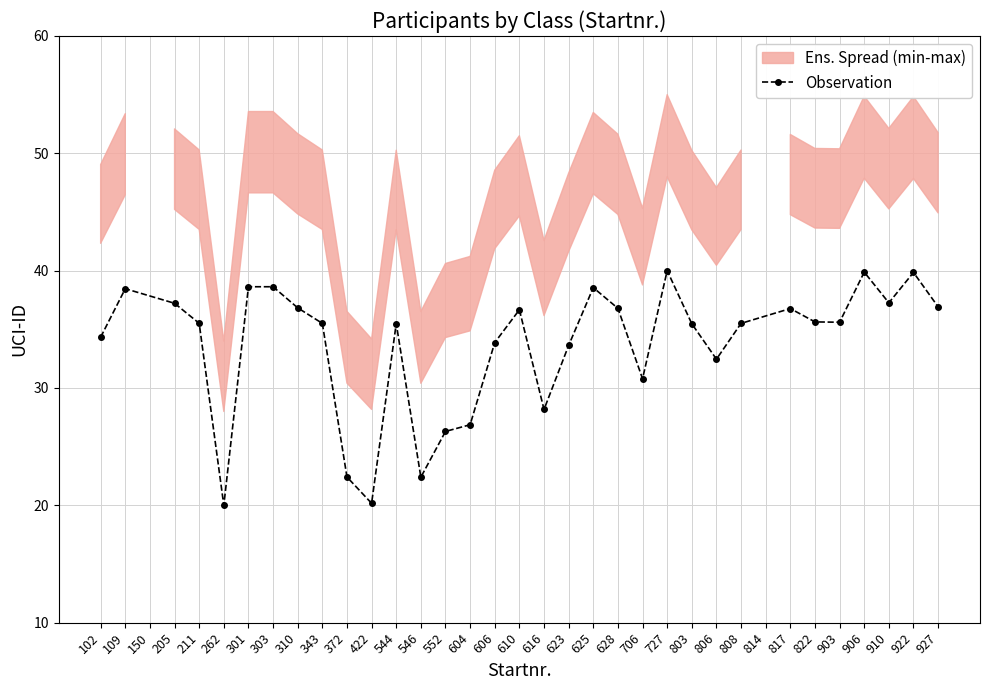

What is the value of the 31st point from the left?

37.3